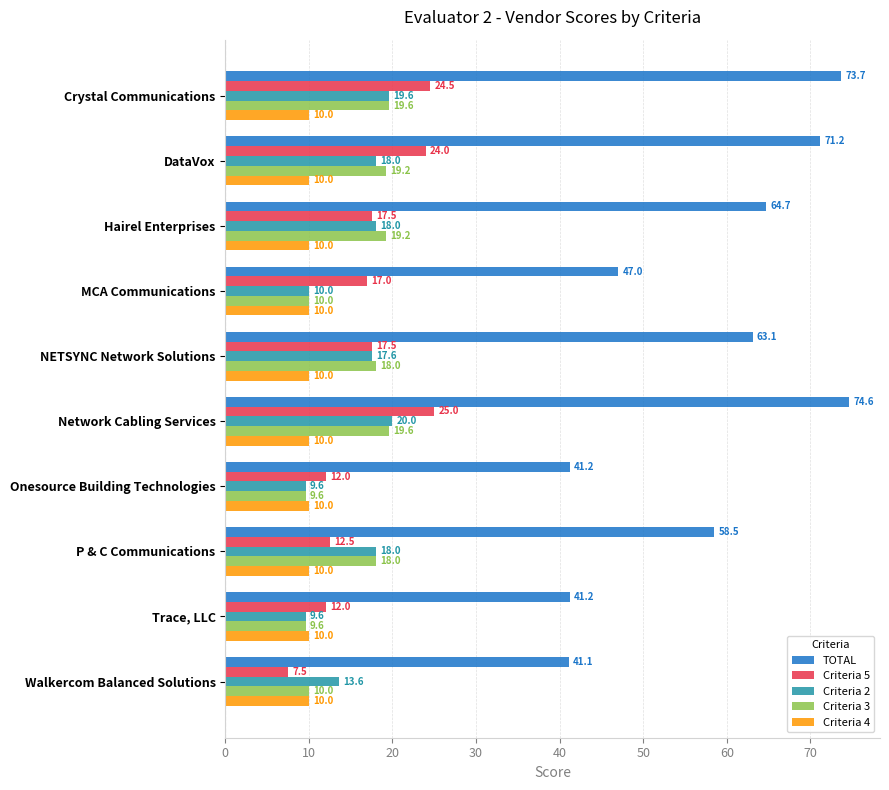

True or false: Criteria 5 has a value of 26.3 at MCA Communications.

False